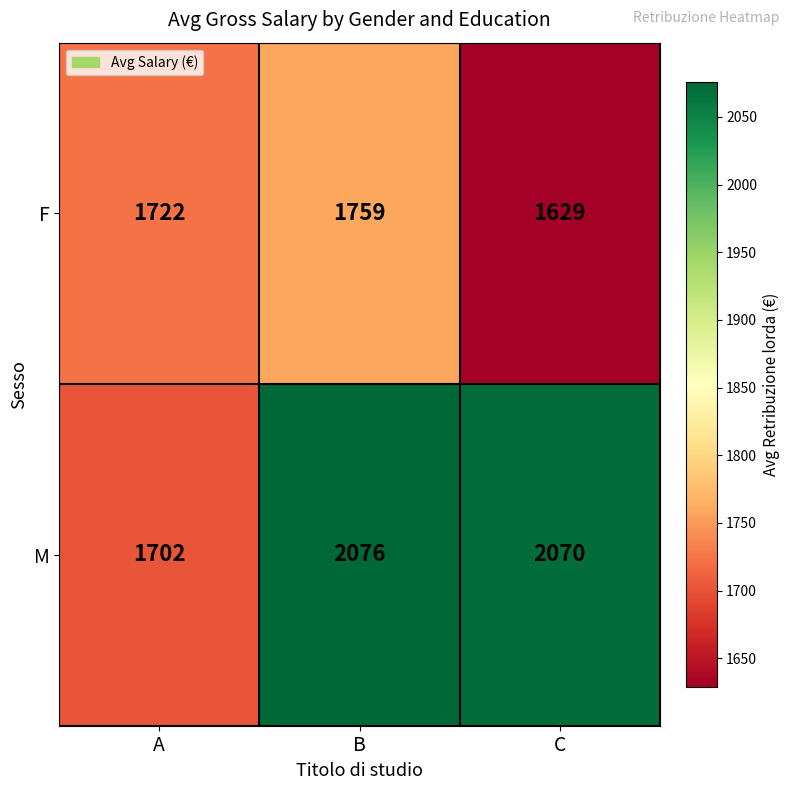

Reading right to left, transcribe all the data shown in this chart.

F: 1629	1759	1722
M: 2070	2076	1702